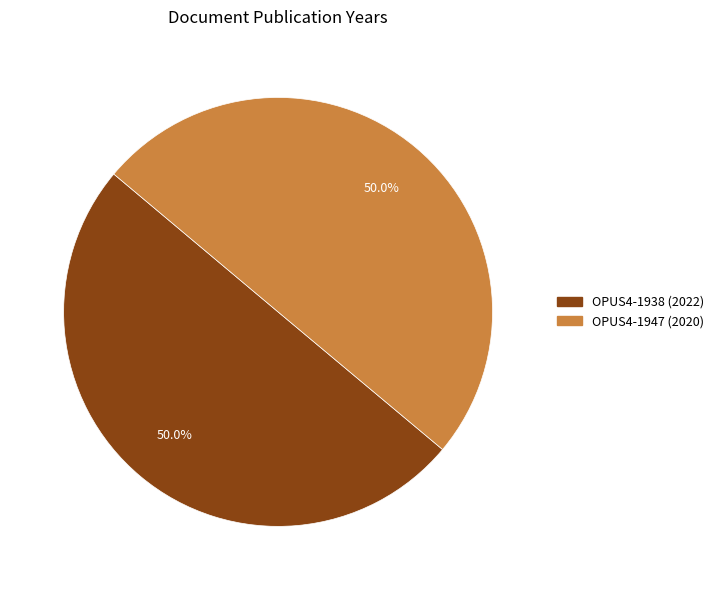

What is the ratio of the value at OPUS4-1938 (2022) to the value at OPUS4-1947 (2020)?

1.0